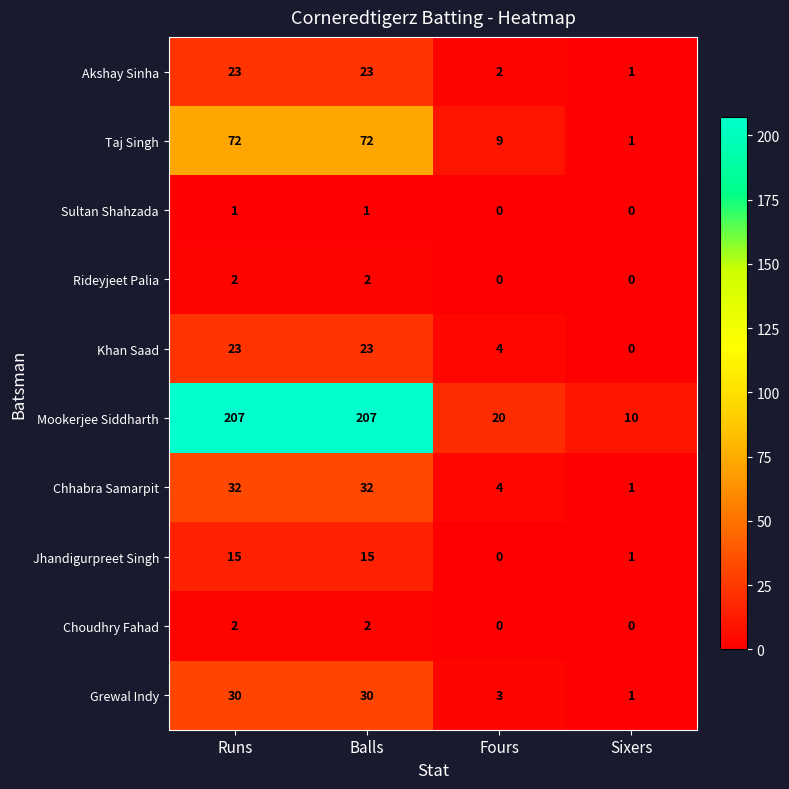

Is the value of Sultan Shahzada at Runs greater than the value of Jhandigurpreet Singh at Runs?

No